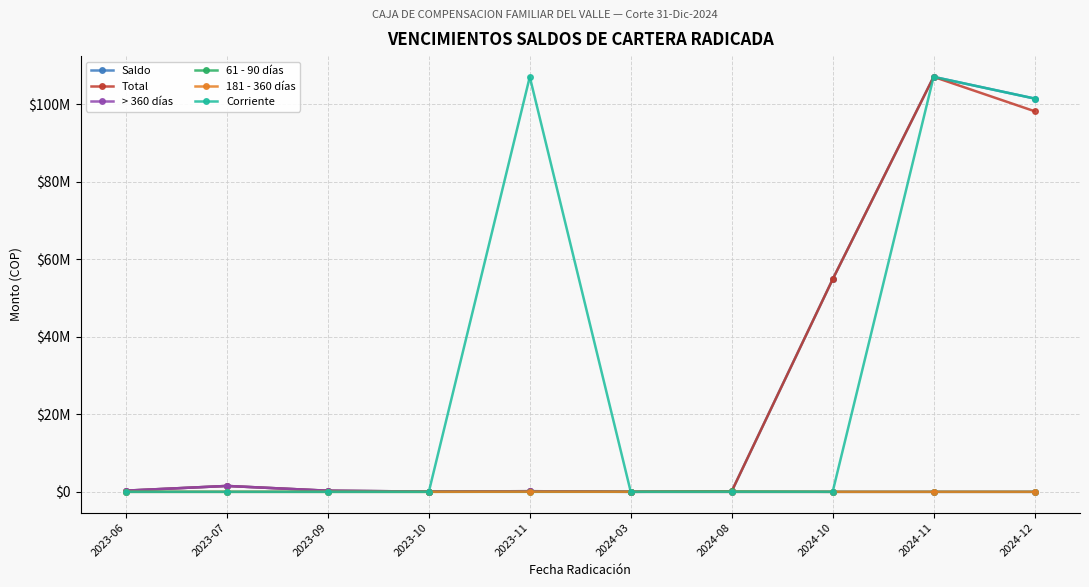

Rank the series by their maximum value, from highest to lowest.

Saldo, Total, Corriente, > 360 días, 61 - 90 días, 181 - 360 días